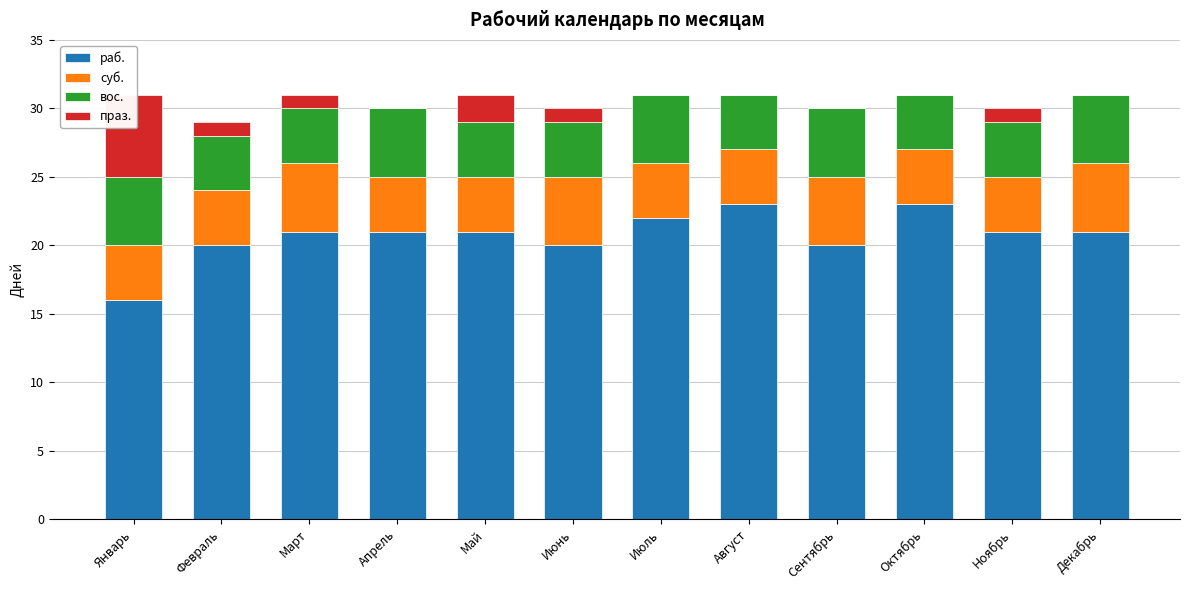

Is the value of вос. at Сентябрь greater than the value of раб. at Октябрь?

No